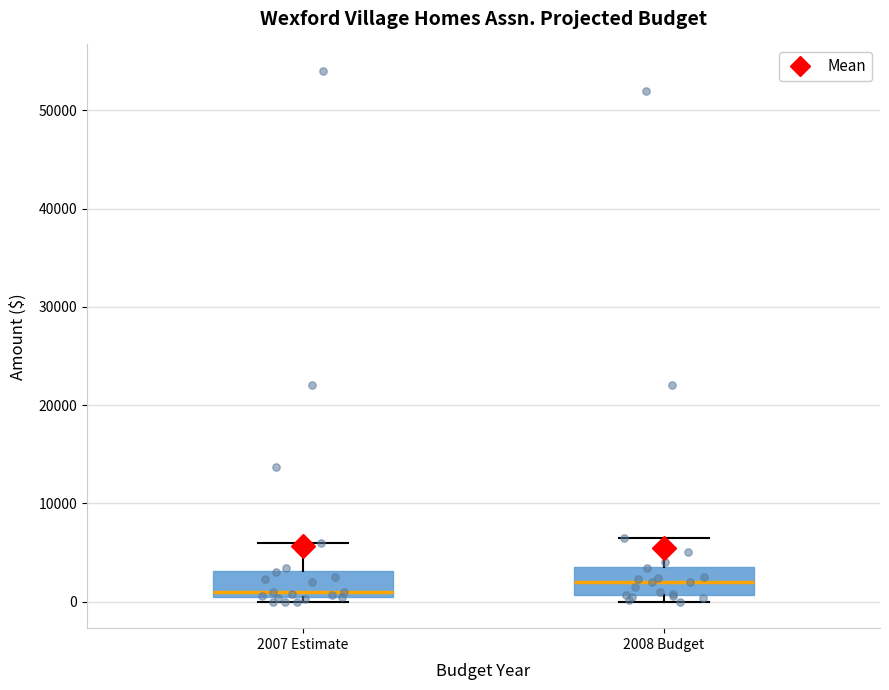

Which box's median line is the lowest?

2007 Estimate